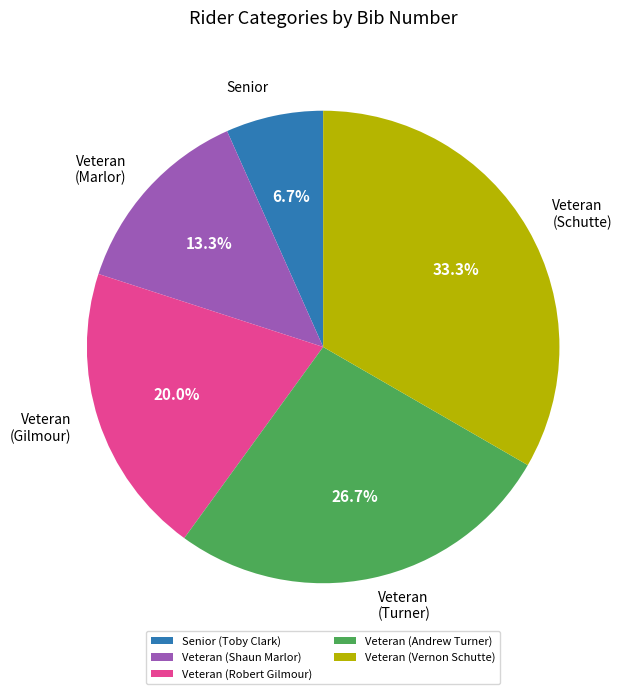

How many slices are in this pie chart?

5